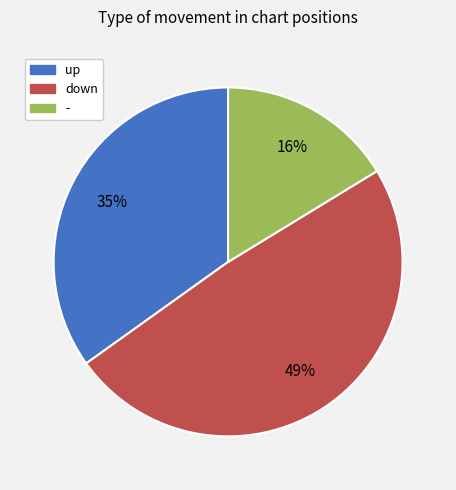

To the nearest percent, what percentage of the pie is up?

35%